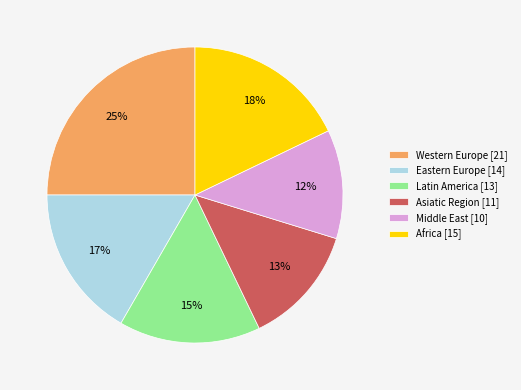

To the nearest percent, what percentage of the pie is Asiatic Region?

13%